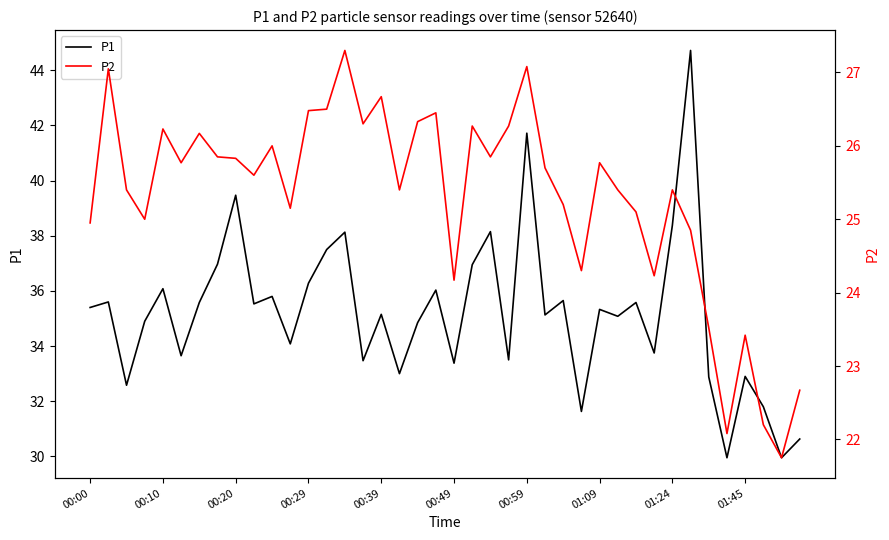

At which category does the chart reach its peak across all series?

33